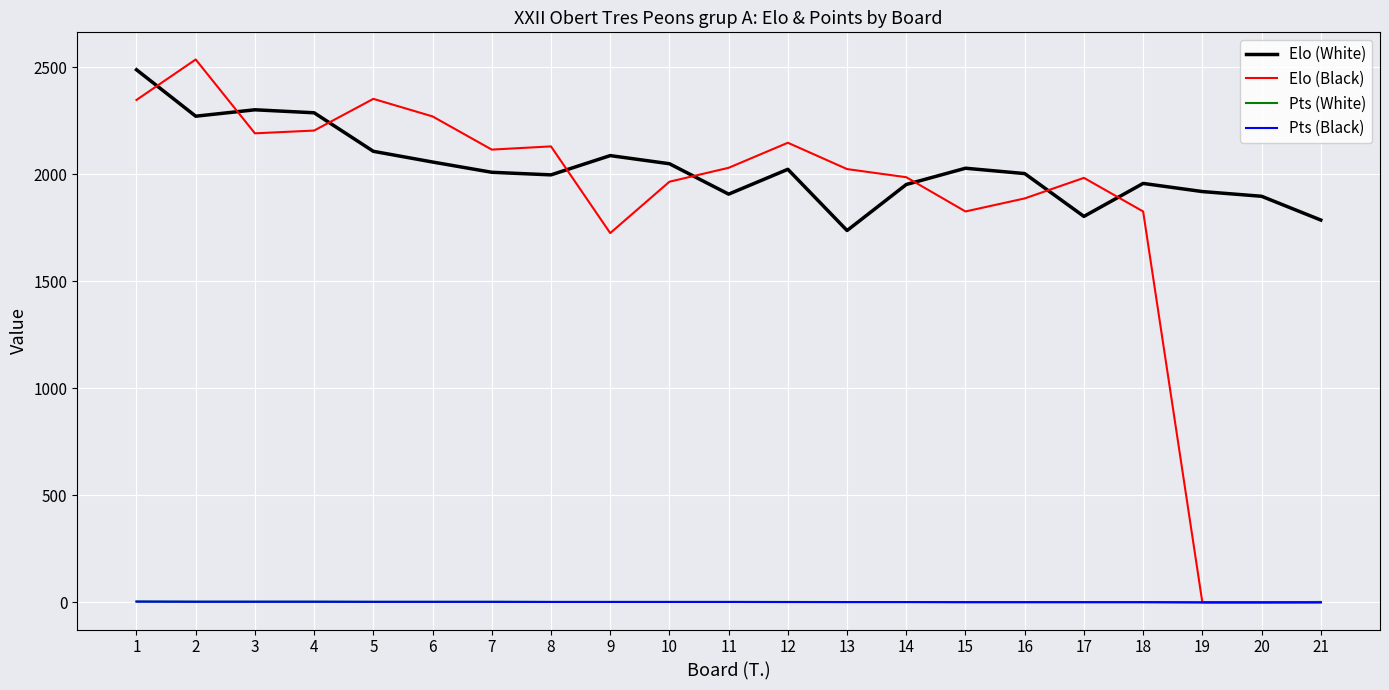

What is the minimum value for Elo (White)?

1737.0